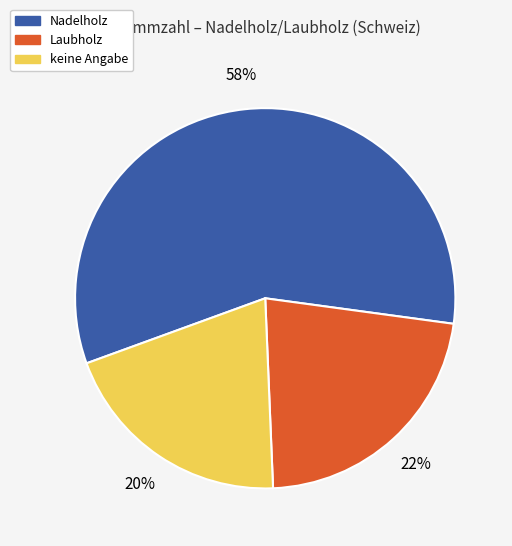

Rank the categories by value from lowest to highest.

keine Angabe, Laubholz, Nadelholz